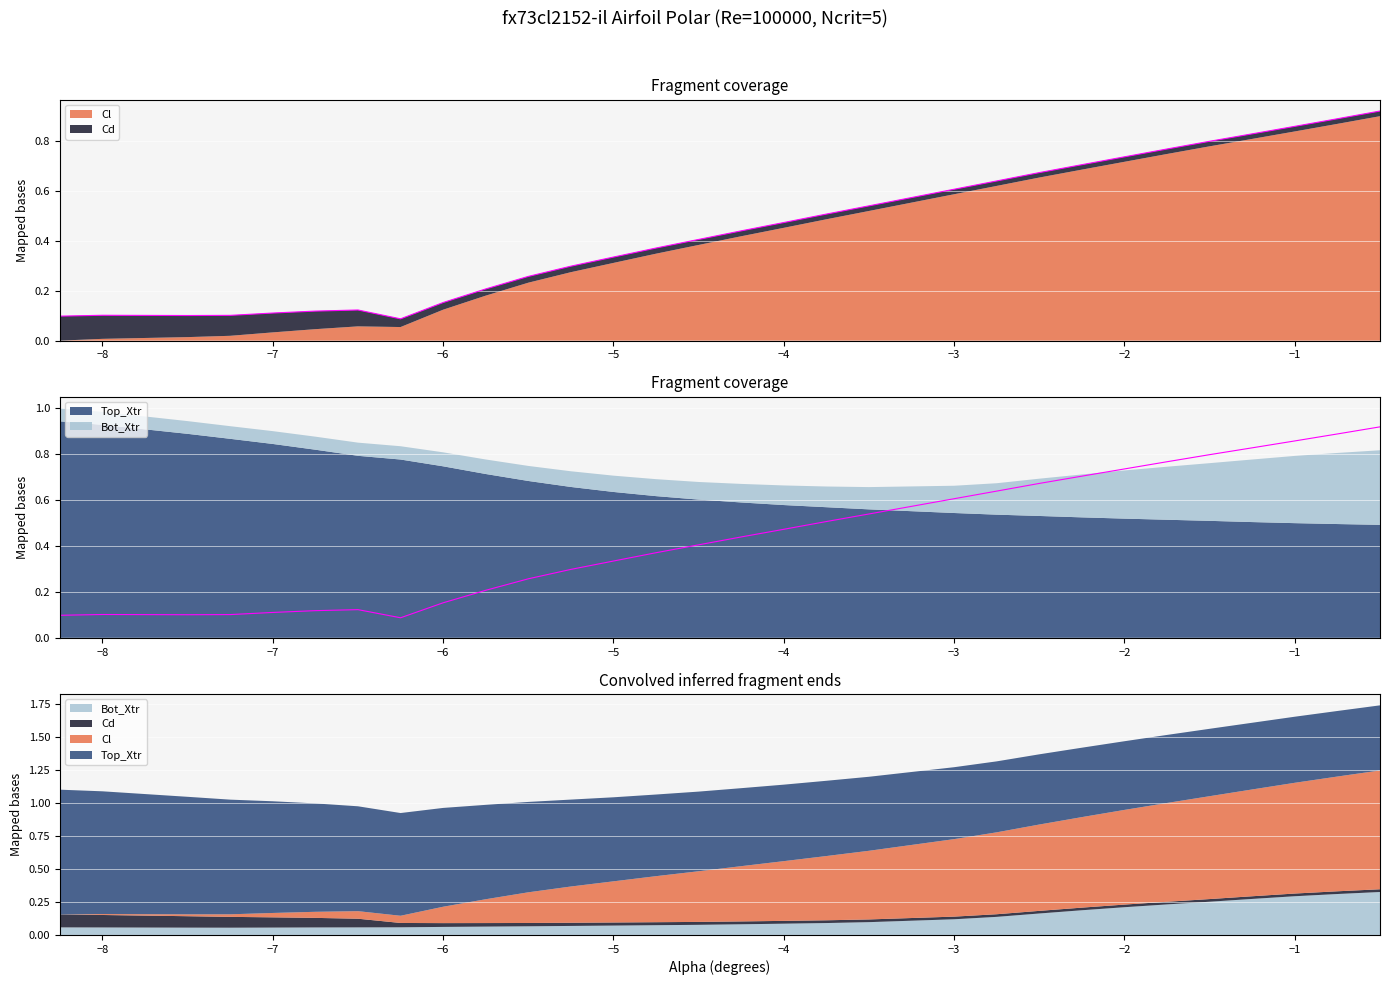

At which category does the data reach its first local peak?

−8